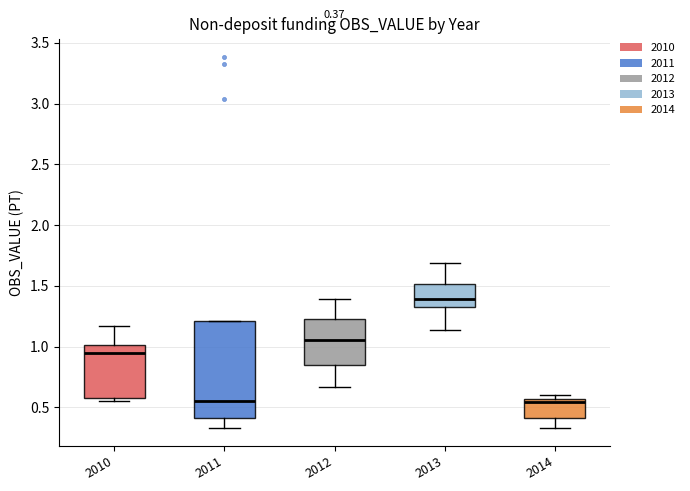

Which box is the tallest, from its lower edge to its upper edge?

2011